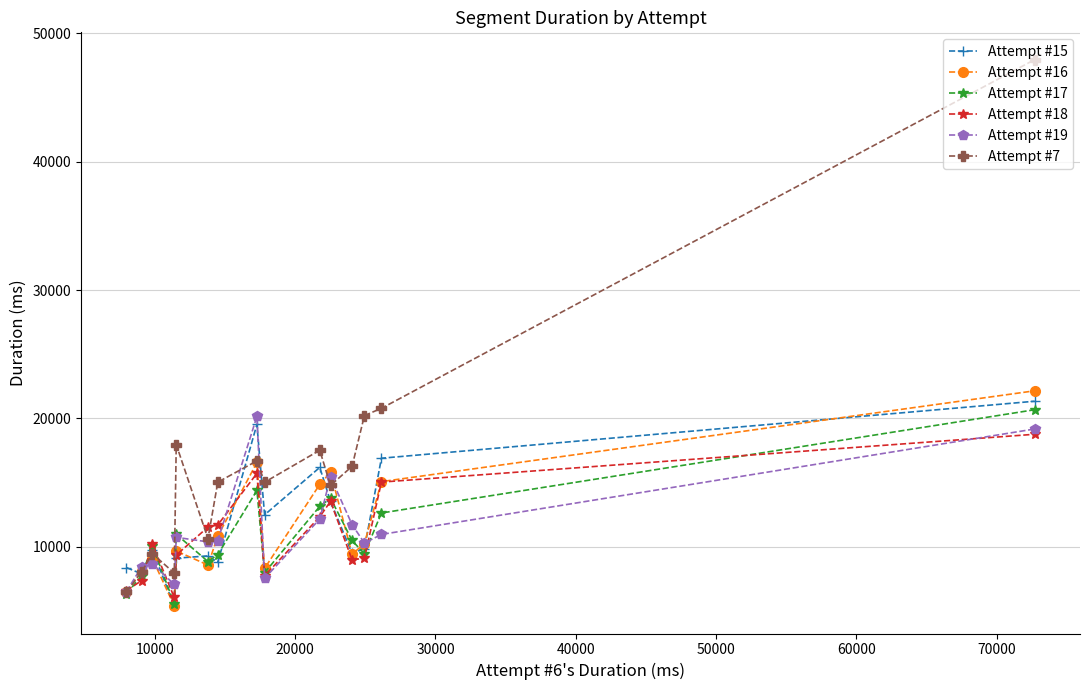

At how many categories does at least one series exceed 17248?

6